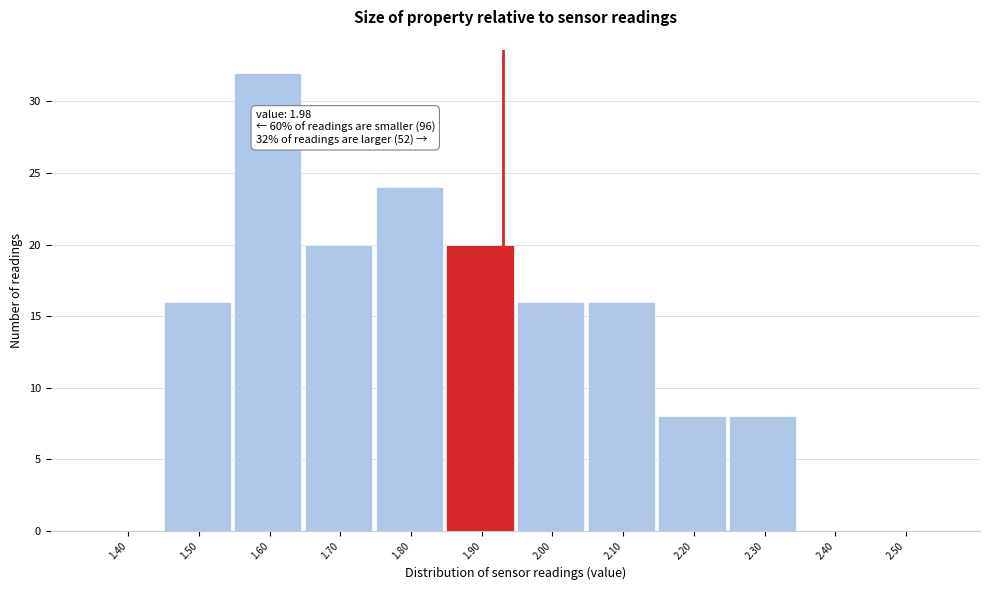

Reading right to left, extract all data points from this chart.

2.50=0	2.40=0	2.30=8	2.20=8	2.10=16	2.00=16	1.90=20	1.80=24	1.70=20	1.60=32	1.50=16	1.40=0